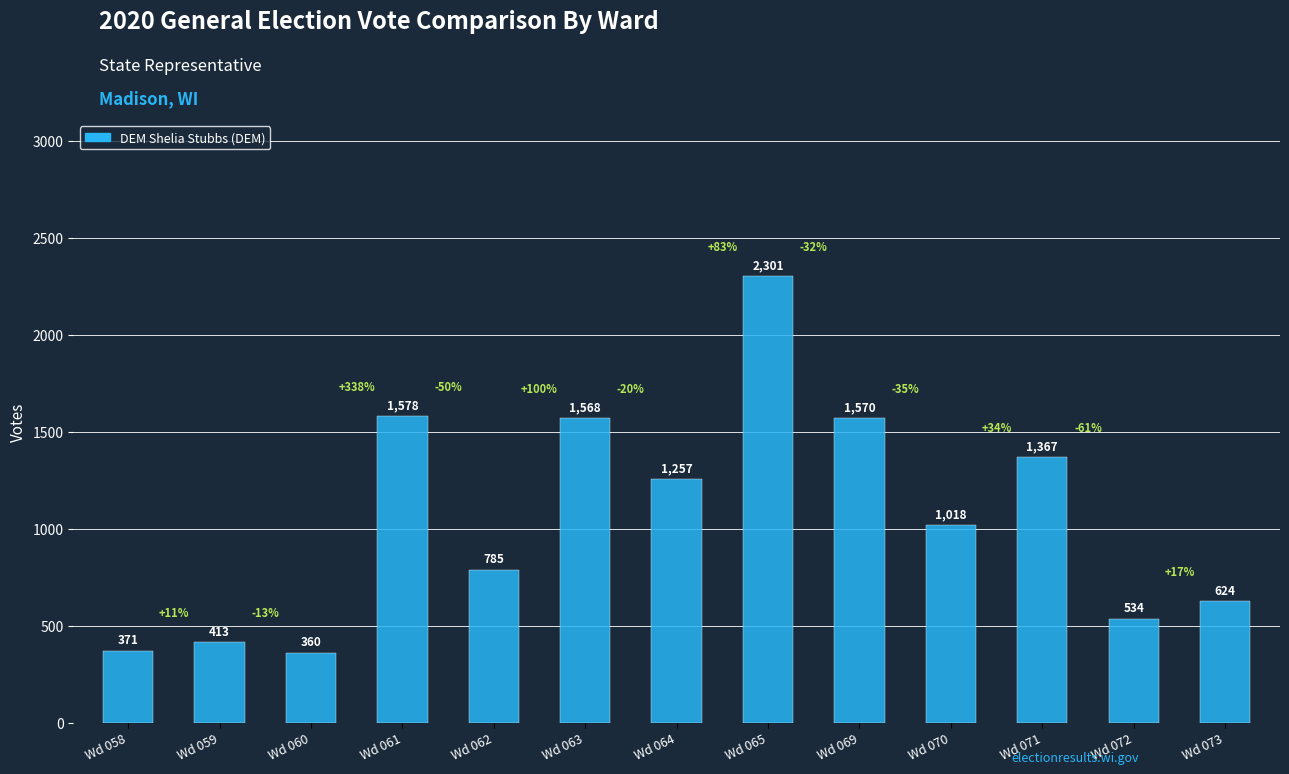

Rank the categories by value from highest to lowest.

Wd 065, Wd 061, Wd 069, Wd 063, Wd 071, Wd 064, Wd 070, Wd 062, Wd 073, Wd 072, Wd 059, Wd 058, Wd 060